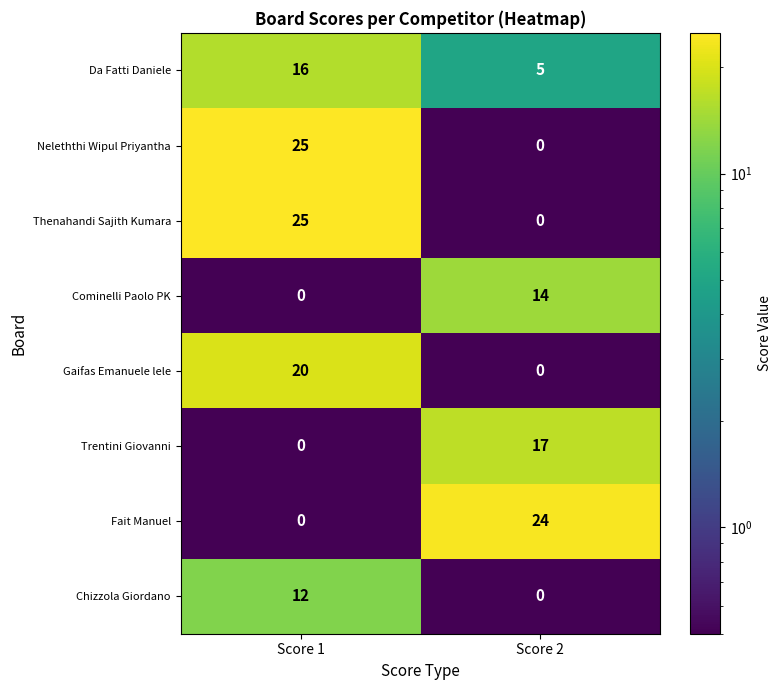

What is the difference between the highest and lowest values at Score 1?

25